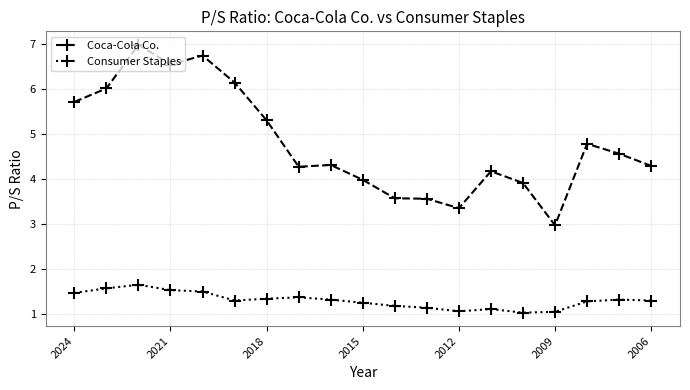

What is the minimum value for Coca-Cola Co.?

3.0